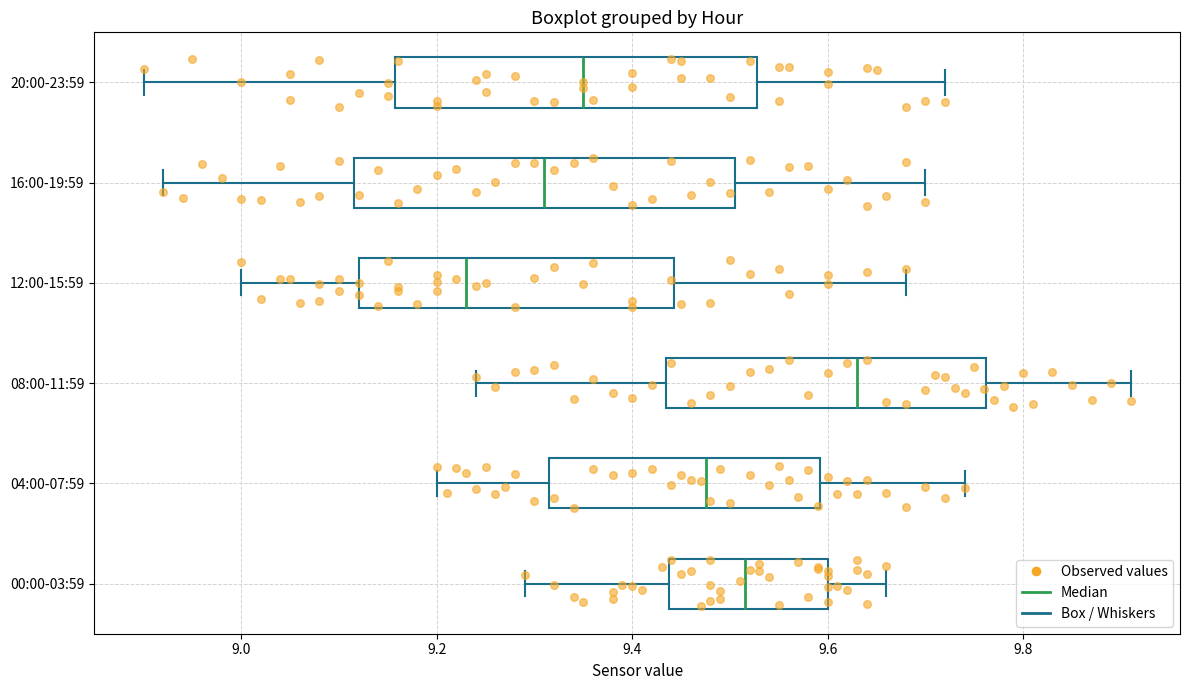

Where does the right whisker of the box for 00:00-03:59 end on the x-axis? The values are not printed on the chart, so give them approximately, as read against the axis.

9.66